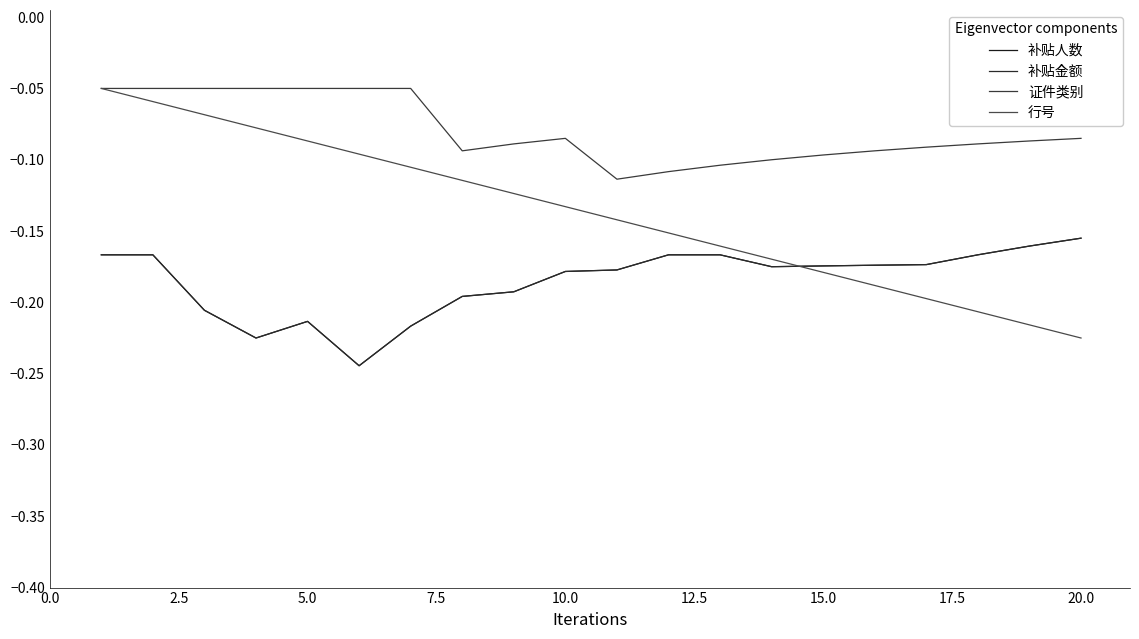

Does the chart display data point markers on the line(s)?

No